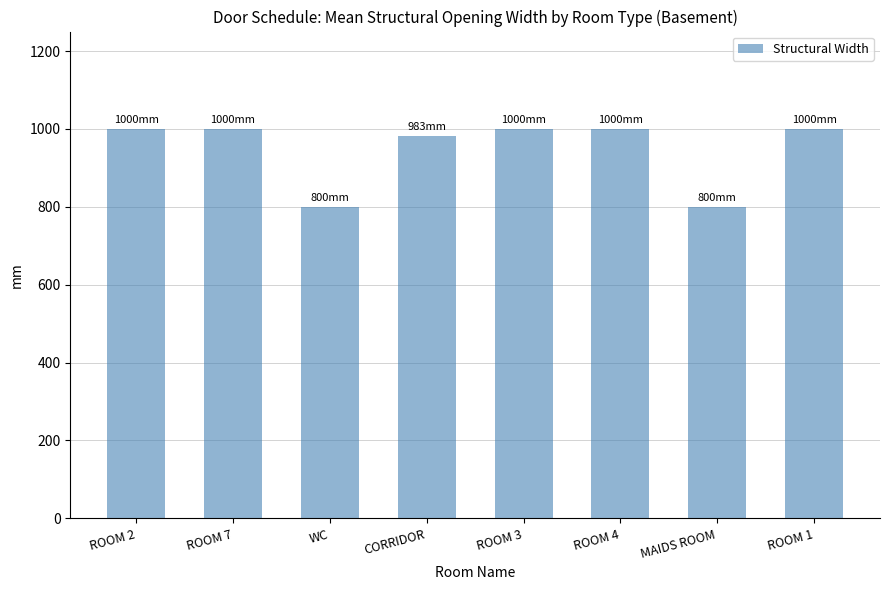

Is it true that the value at ROOM 4 is 1000?

True